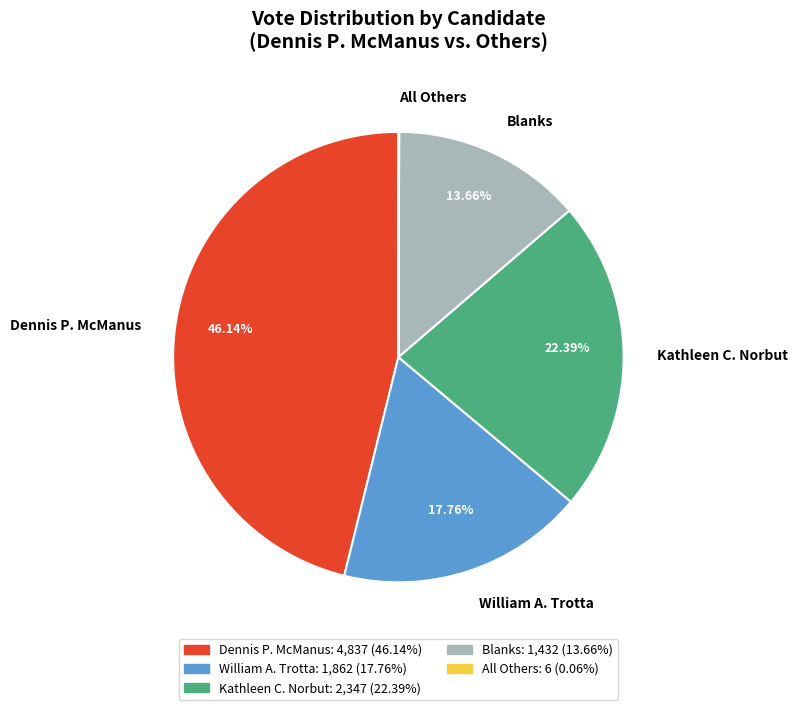

Is the sum of William A. Trotta and Kathleen C. Norbut greater than half?

No